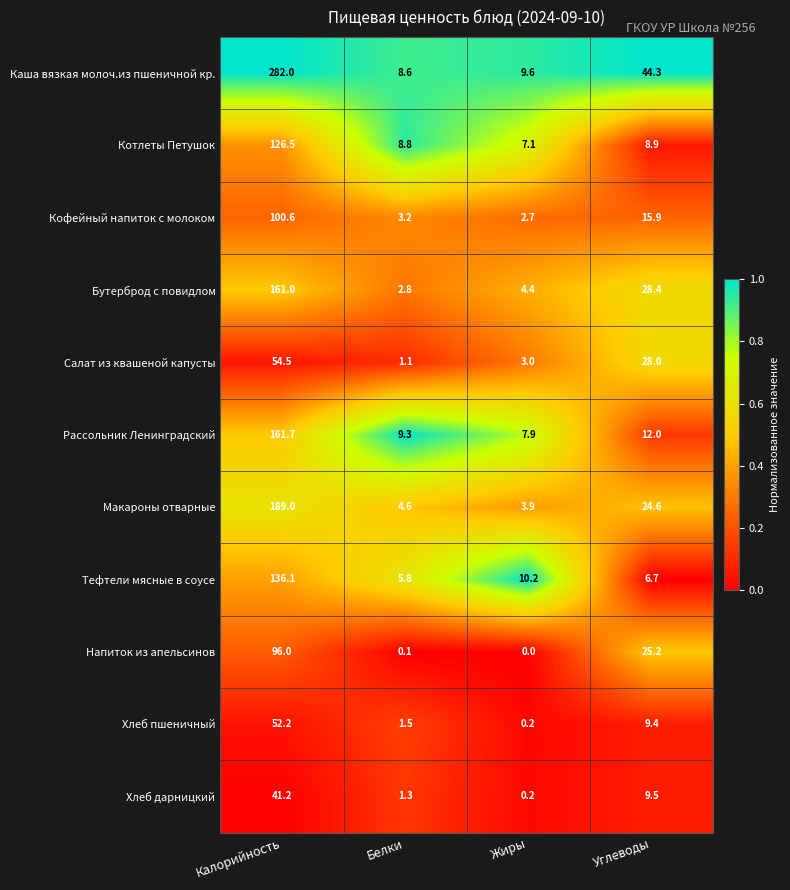

At which label does Котлеты Петушок first exceed 8?

Калорийность